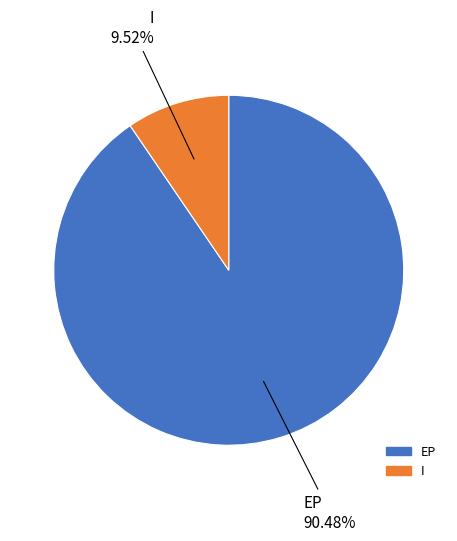

What is the largest slice in the pie chart?

EP